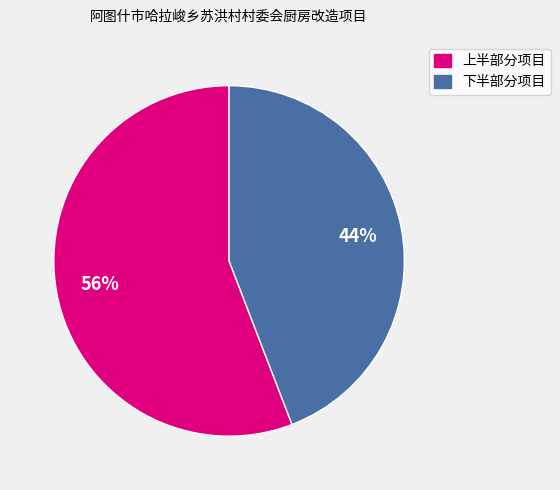

Between 下半部分项目 and 上半部分项目, which is larger?

上半部分项目